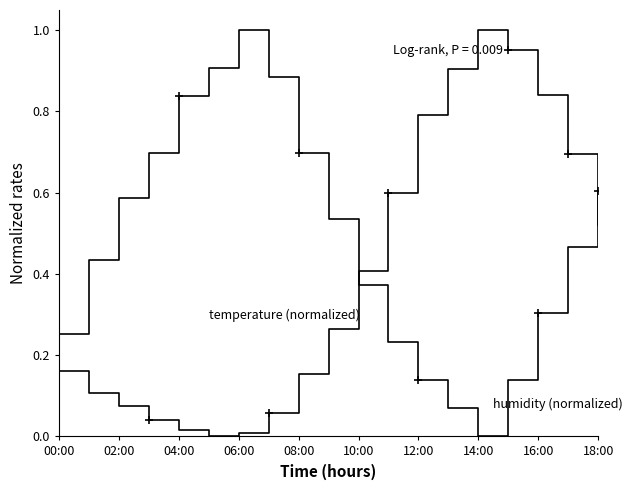

At how many categories does at least one series exceed 0?

19